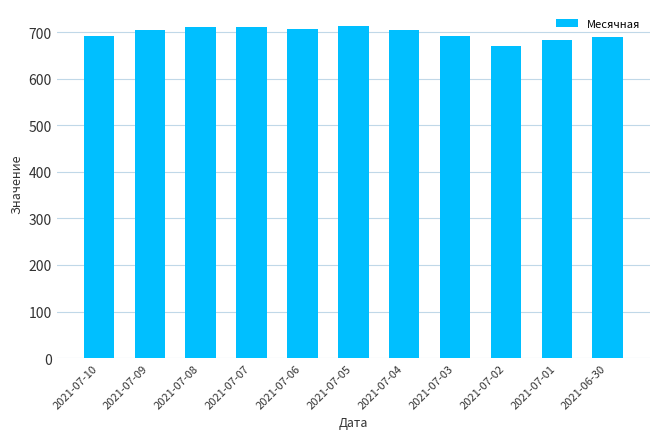

What is the ratio of the value at 2021-07-06 to the value at 2021-07-01?

1.0